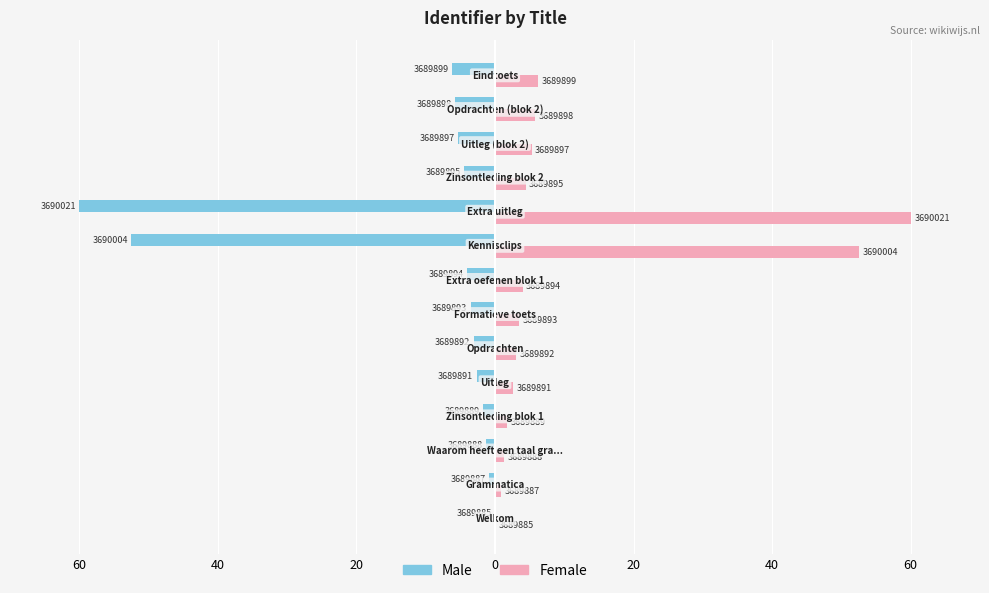

What are all the series names shown in the legend?

Male, Female